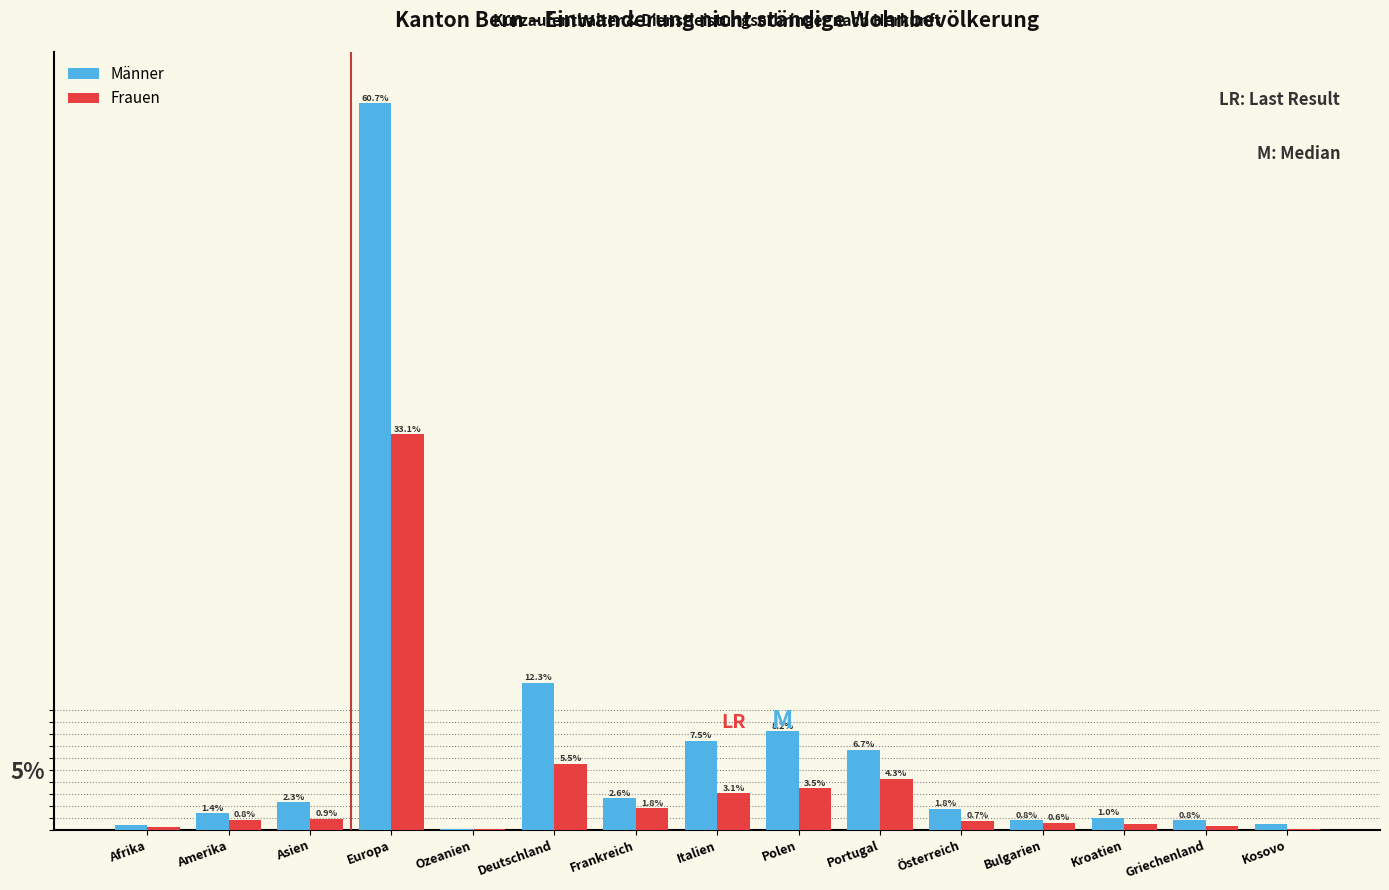

Is the value of Männer at Bulgarien greater than the value of Frauen at Kosovo?

Yes